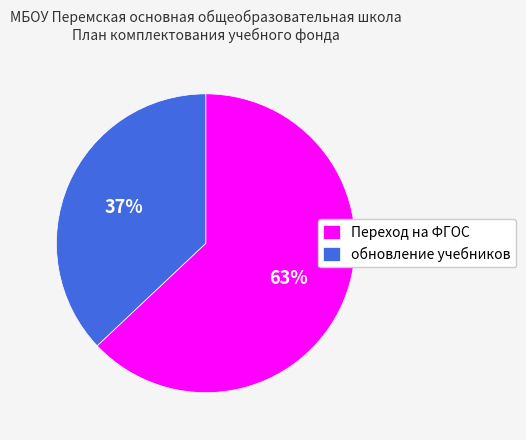

True or false: обновление учебников accounts for 37% of the total.

True